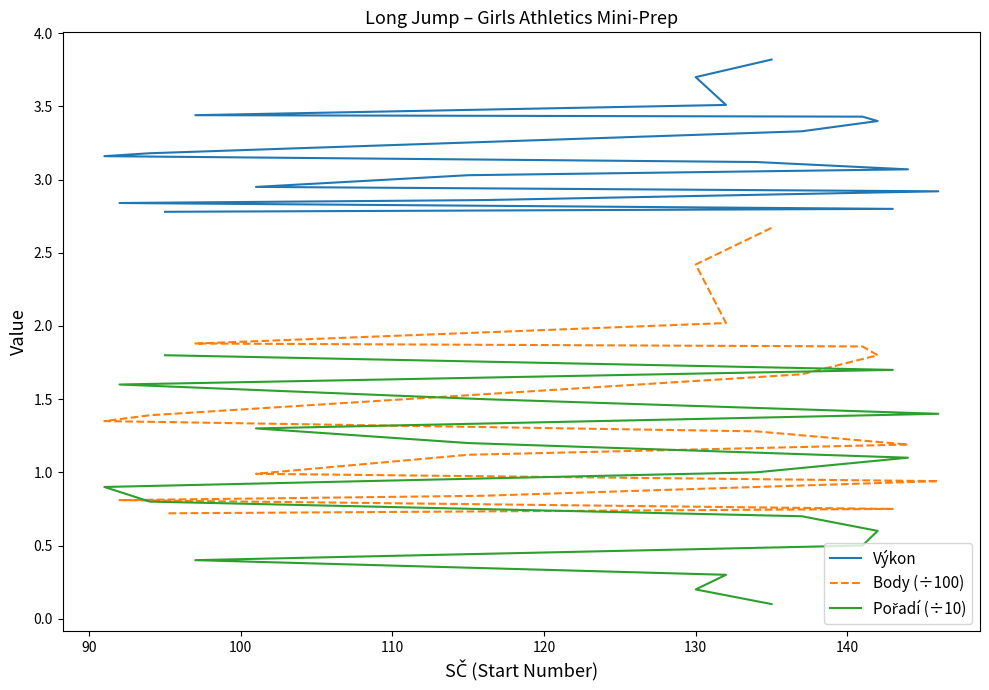

What is the difference between the second highest and second lowest values in the Pořadí (÷10) series?

1.5